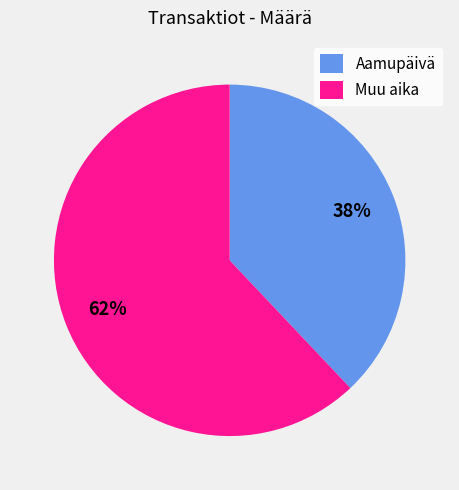

Count the number of slices in the pie.

2